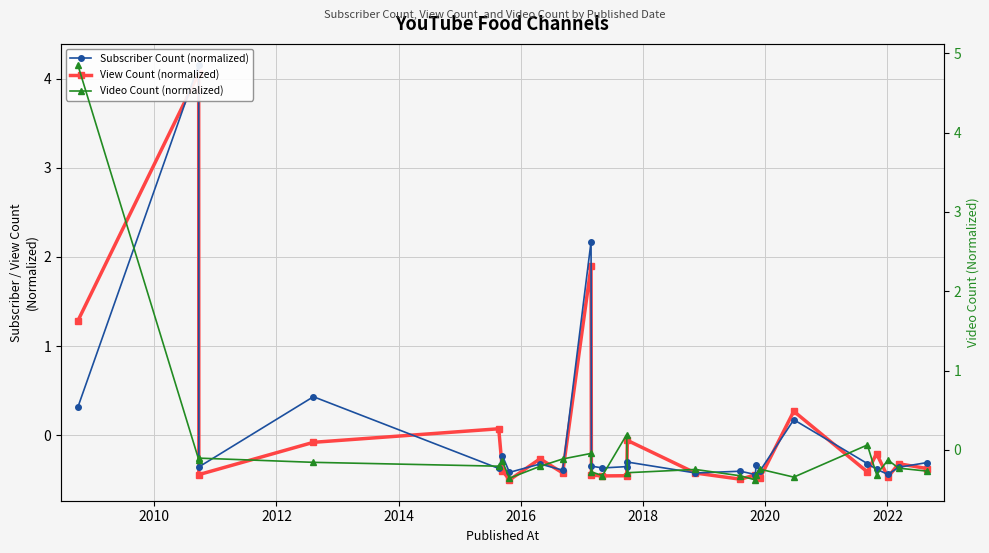

What is the lowest value of the Video Count (normalized) series?

-0.4